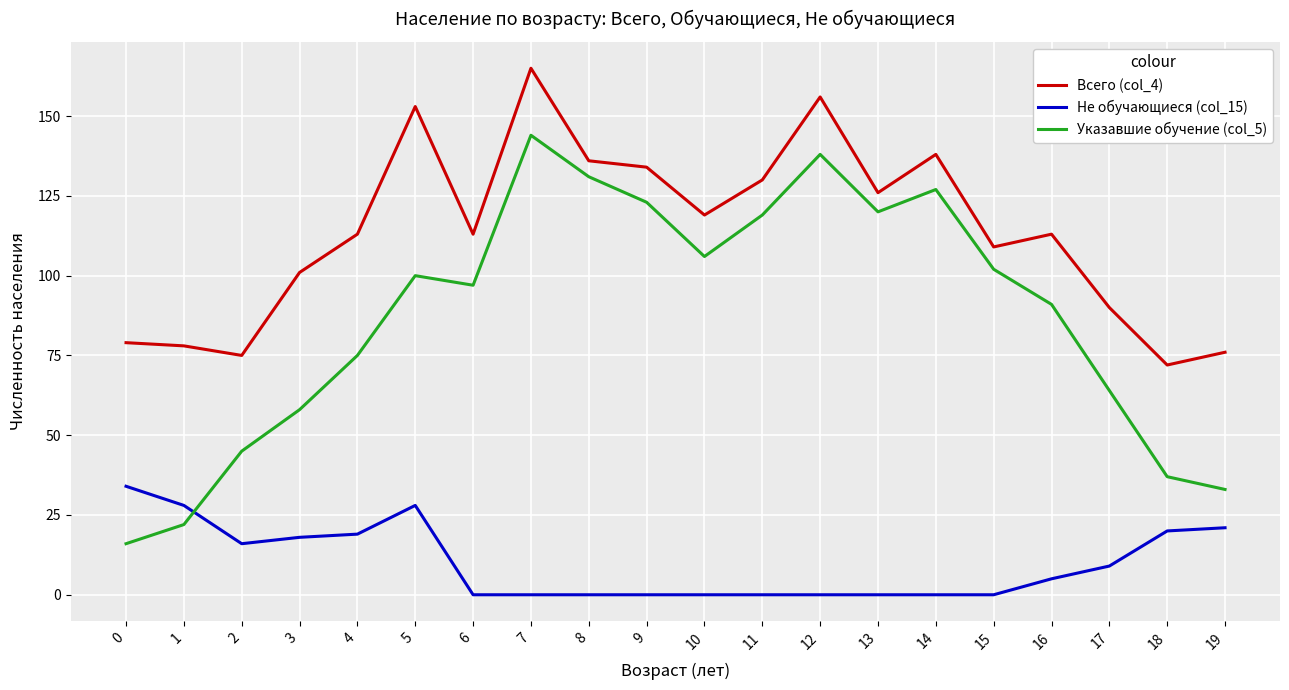

The Не обучающиеся (col_15) series shows 28 at 1. True or false?

True